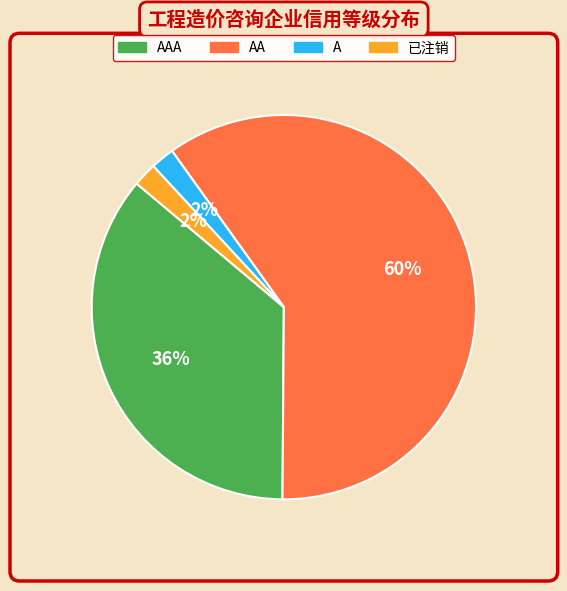

To the nearest percent, what is the average slice percentage?

25%